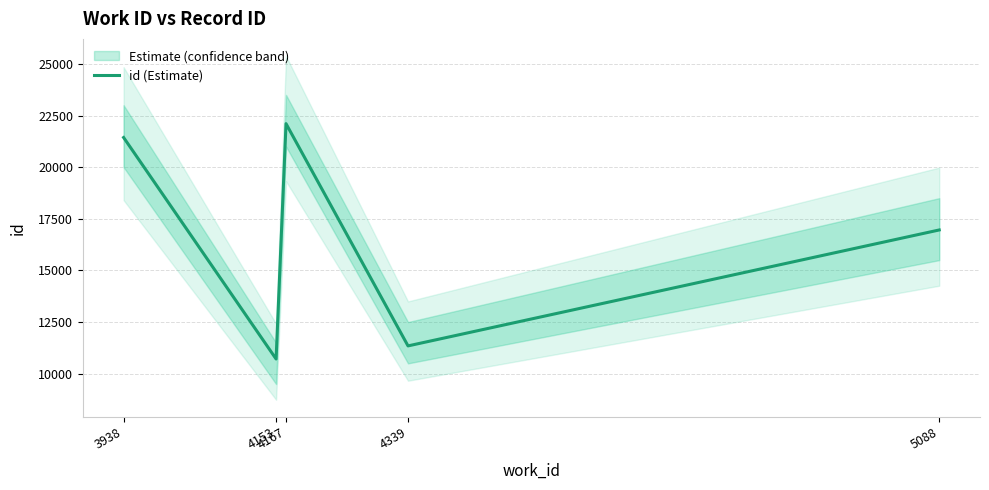

At which label does the data first exceed 16960?

3938